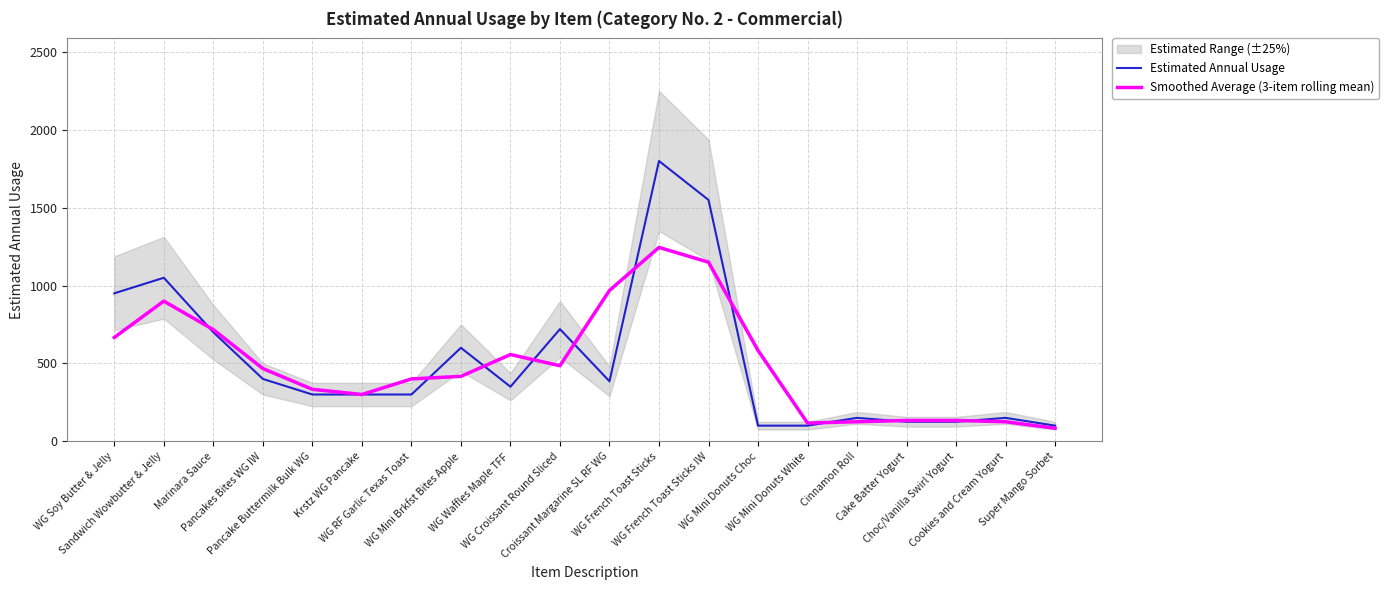

At how many categories does at least one series exceed 216?

14